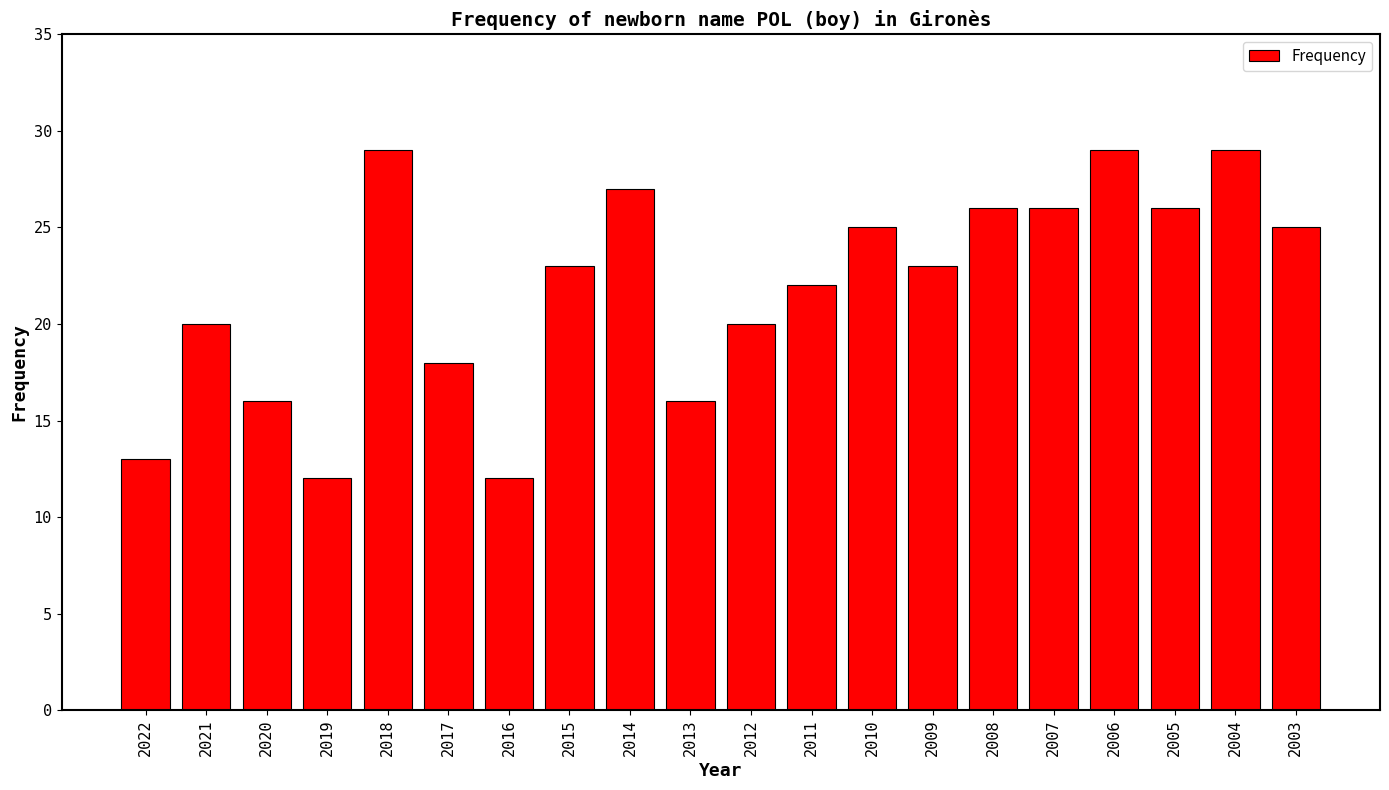

Is it true that the value at 2006 is 29?

True